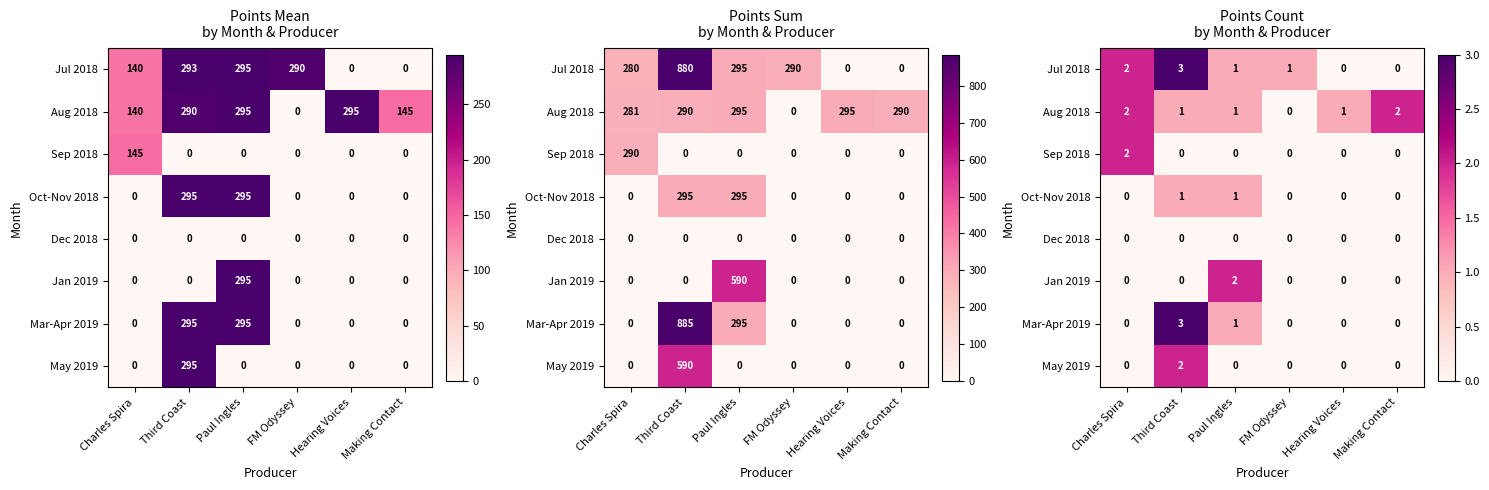

How many values in the Jan 2019 series exceed 0?

1